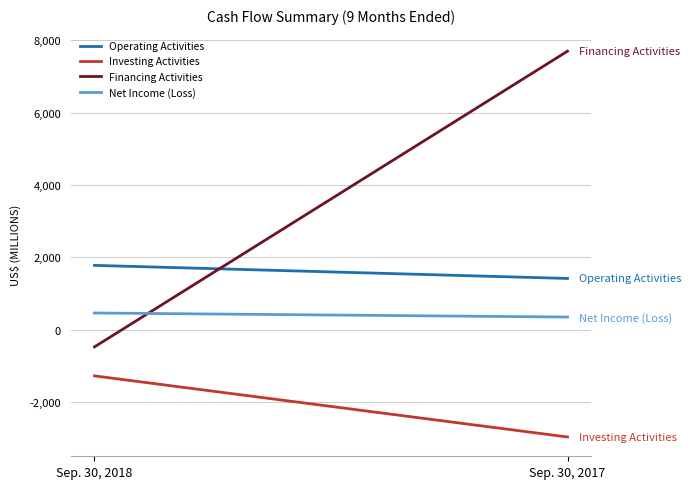

True or false: Financing Activities has a value of 2570 at Sep. 30, 2017.

False